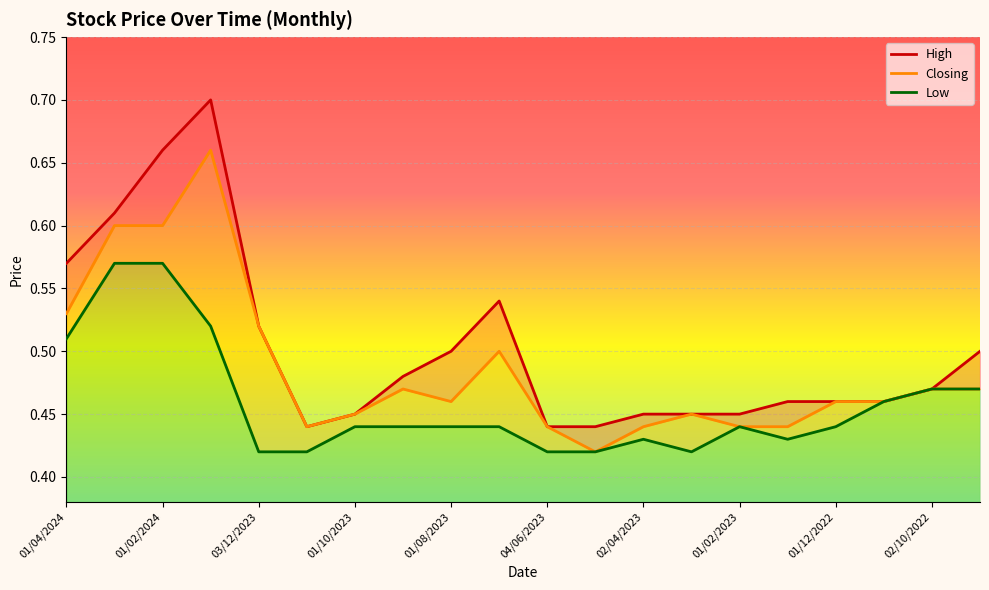

How many High values are between 0 and 1?

20